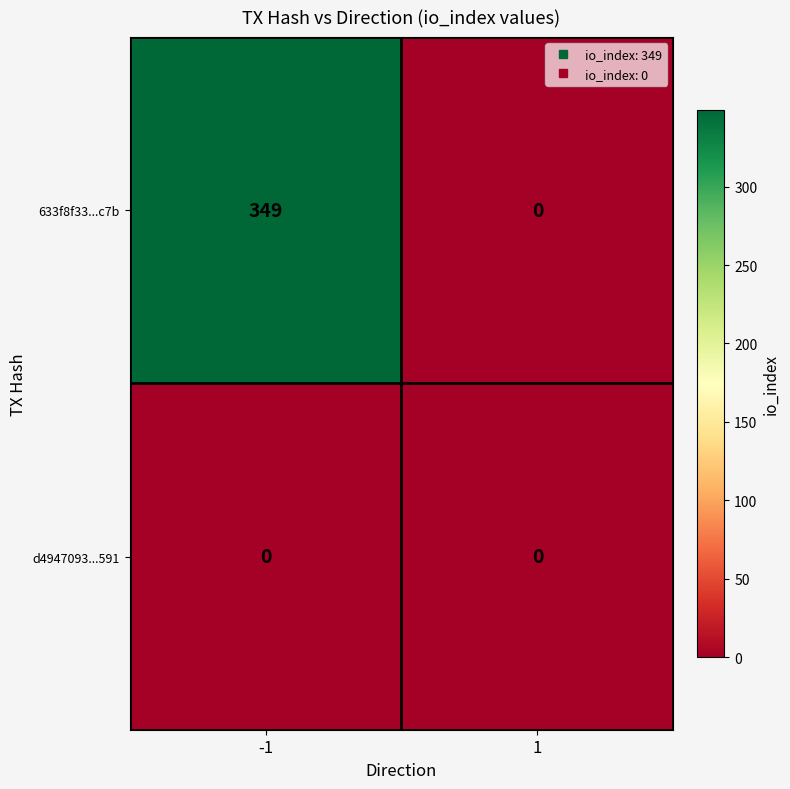

What is the maximum value for 633f8f33...c7b?

349